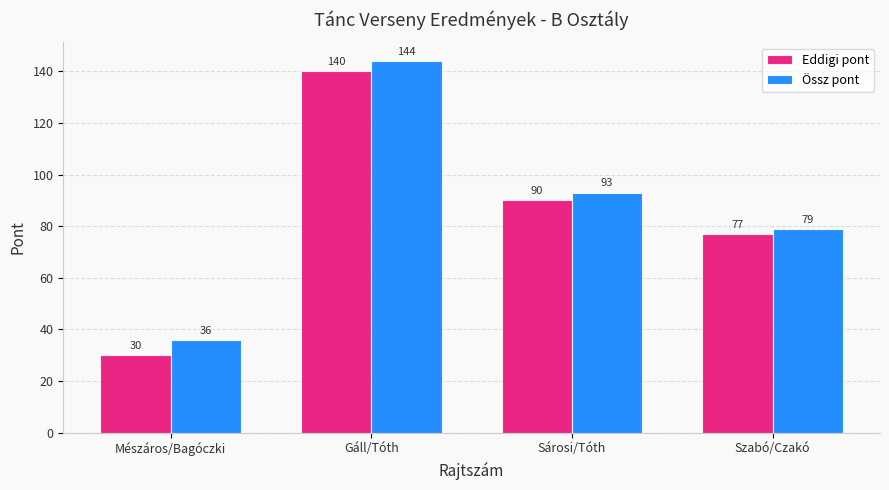

How many distinct data groups are displayed?

2